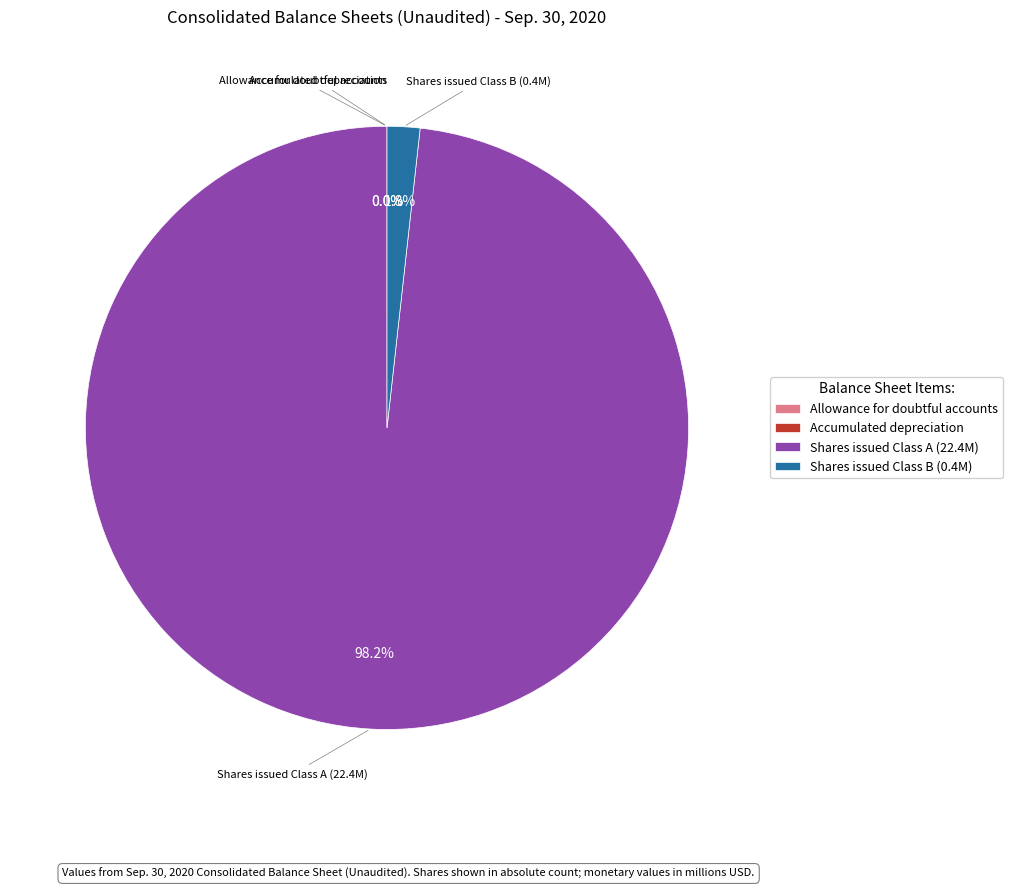

Which slice is the largest?

Shares issued Class A (22.4M)